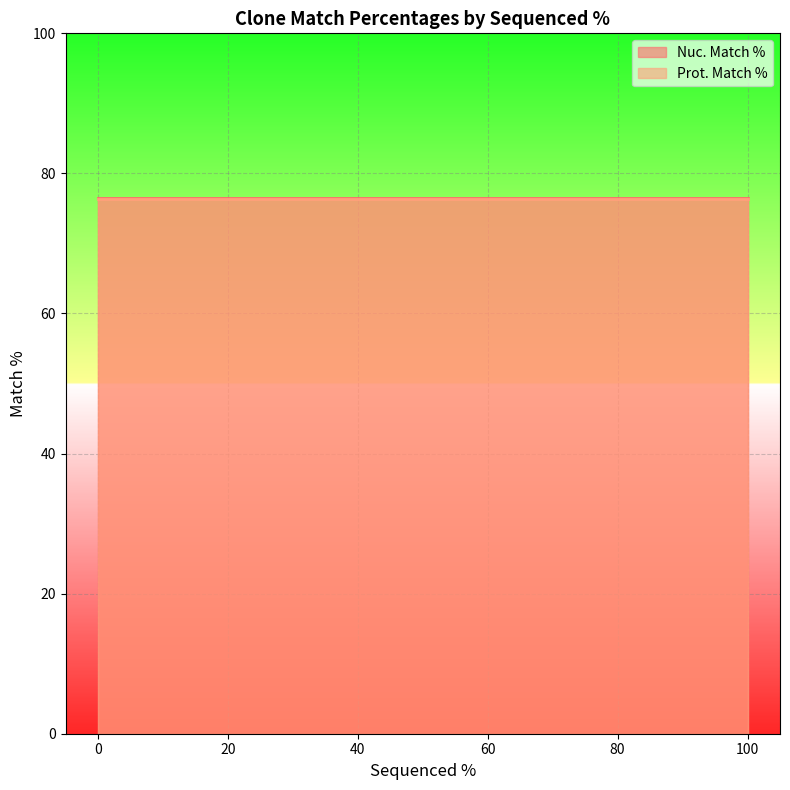

What is the value of the Prot. Match % point at the 3rd from the left?

76.3